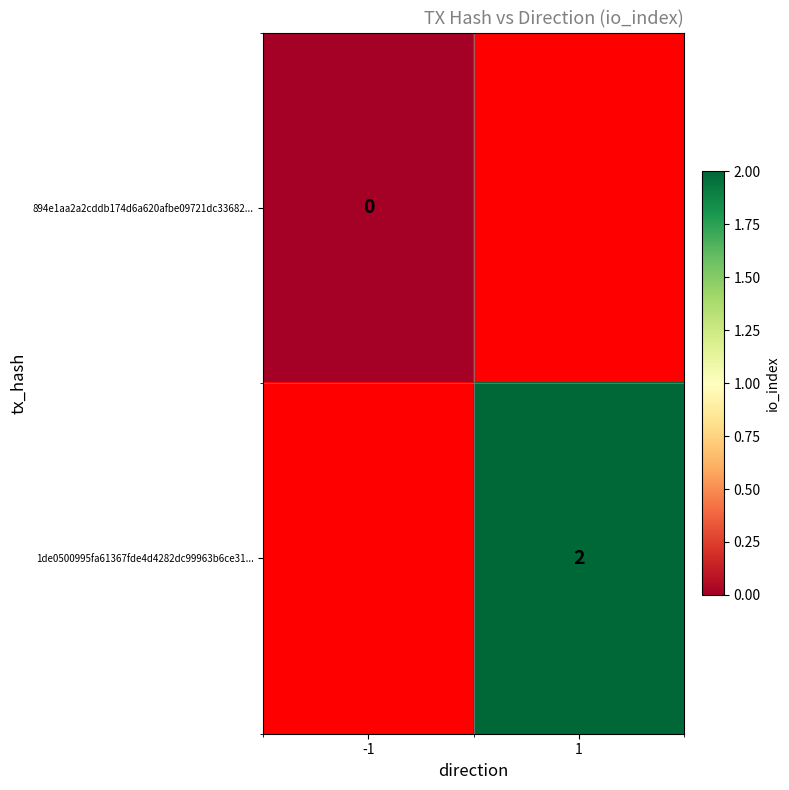

The value of 1de0500995fa61367fde4d4282dc99963b6ce31... at 1 is 2. True or false?

True